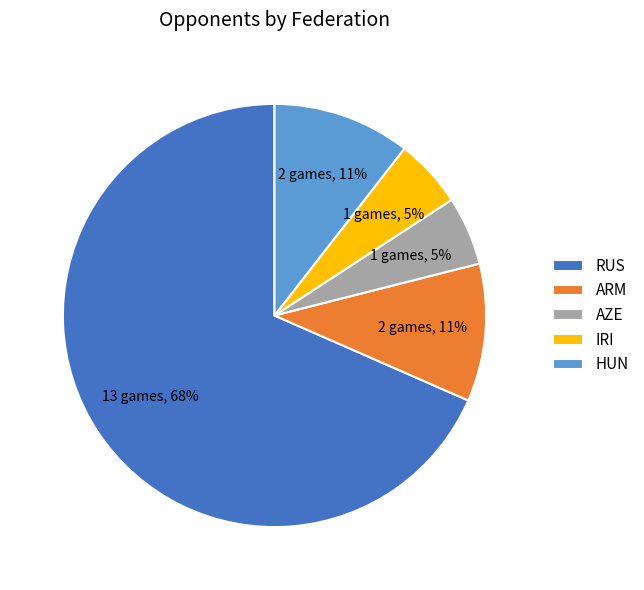

Is it true that HUN is 11% of the pie?

True